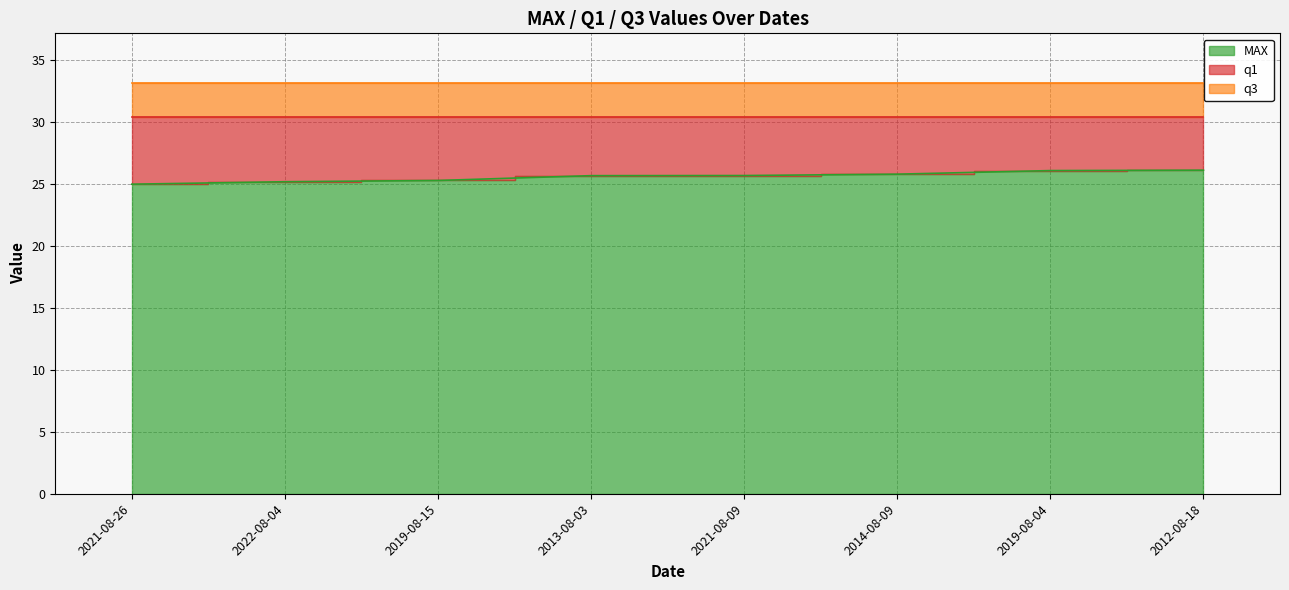

Rank the series by their average value, from highest to lowest.

q3, q1, MAX